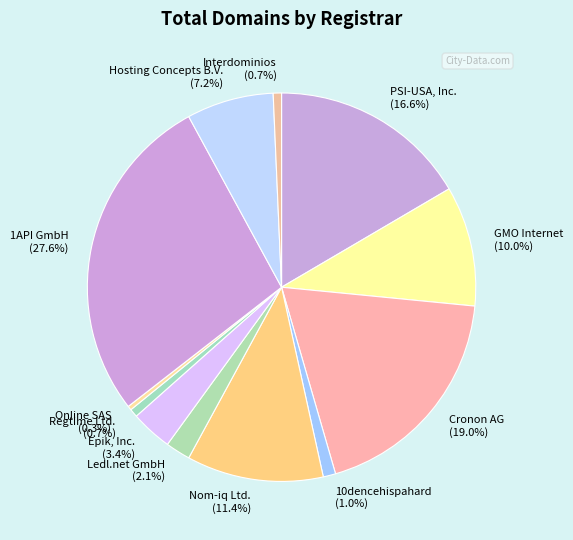

What percentage is NOT represented by Regtime Ltd.?

99.3%